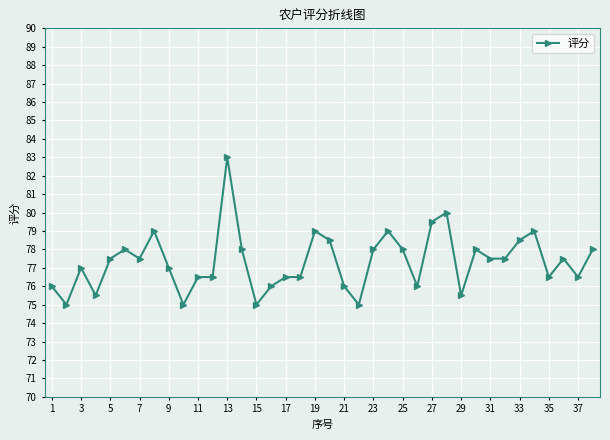

What is the average value?

77.3